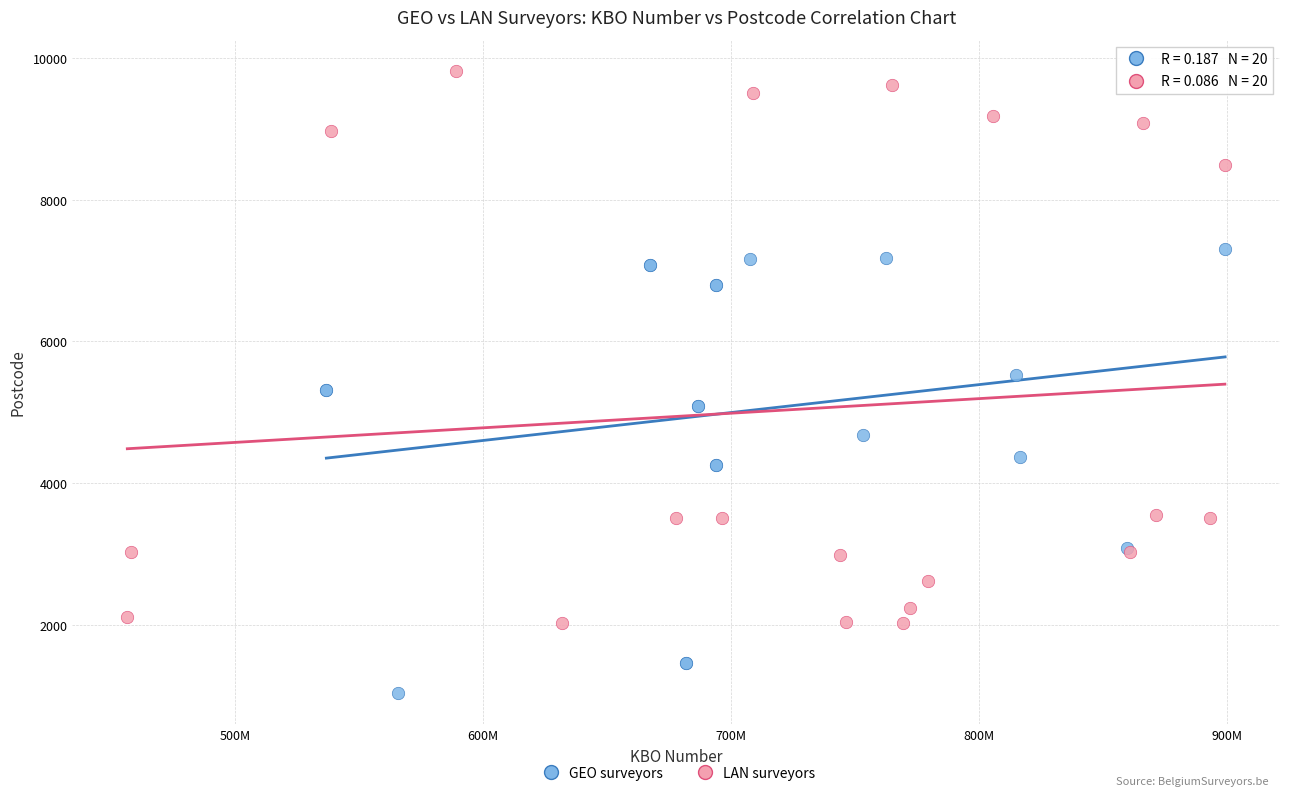

Which series contains the lowest Y value?

GEO surveyors